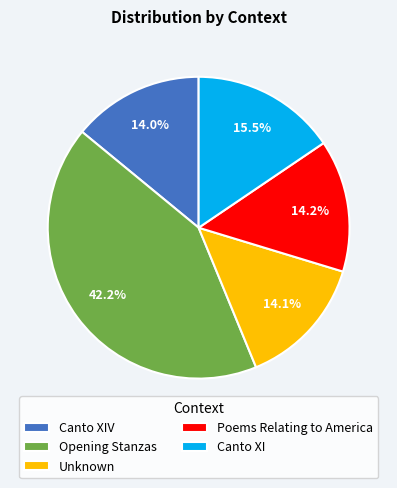

To the nearest percent, what percentage of the pie is Unknown?

14%